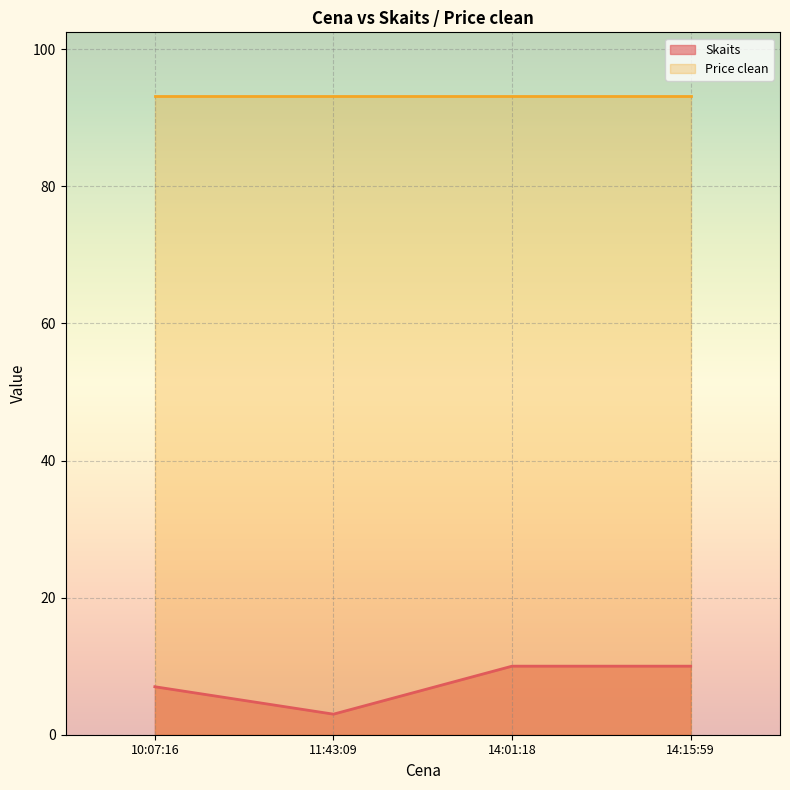

What is the sum of all values?

30